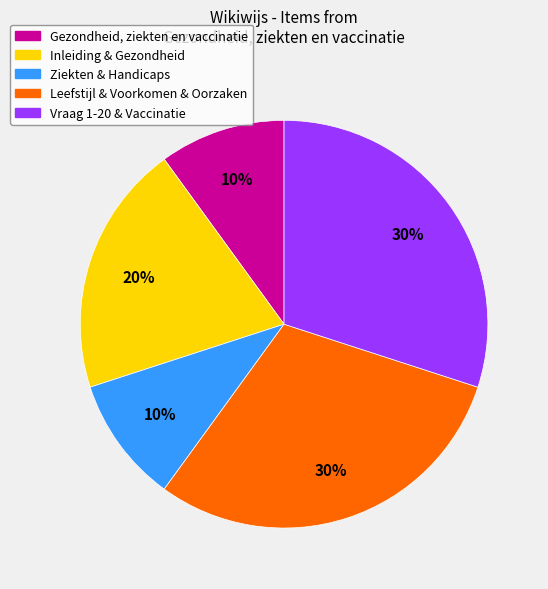

The Leefstijl & Voorkomen & Oorzaken slice represents 30% of the pie. True or false?

True